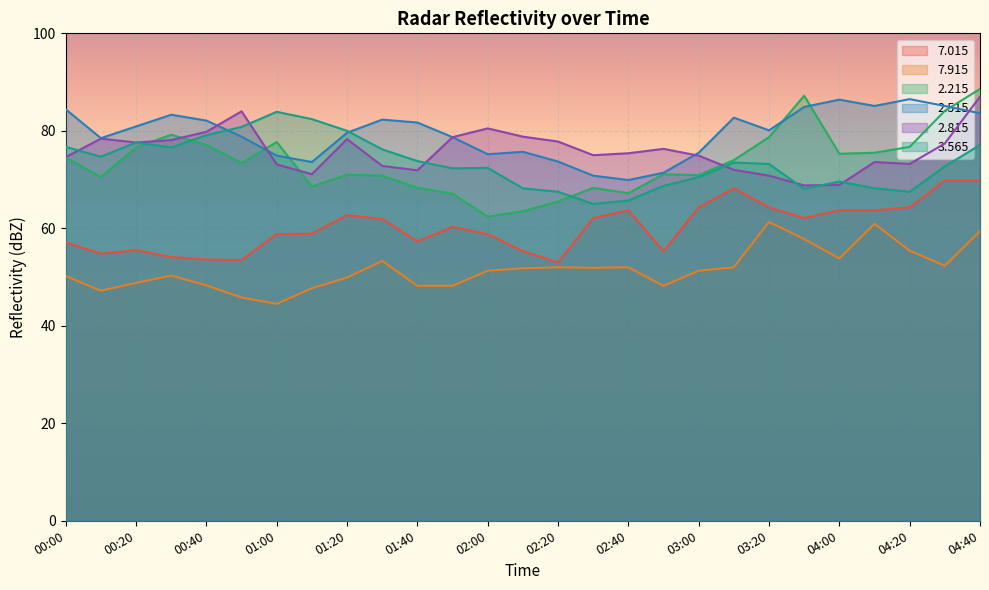

True or false:   2.215 and   2.815 intersect in this chart.

True